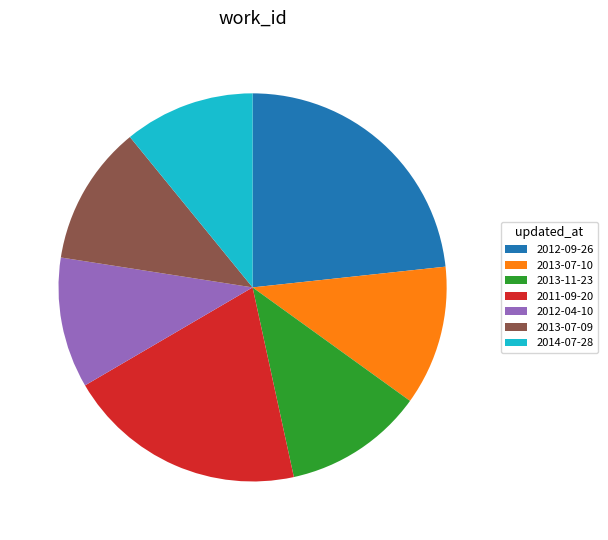

Between 2013-11-23 and 2014-07-28, which is larger?

2013-11-23